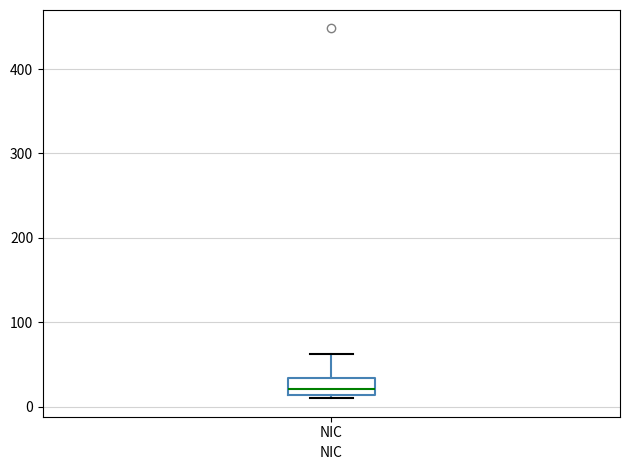

Where is the lower edge of the box for NIC on the y-axis? The values are not printed on the chart, so give them approximately, as read against the axis.

10